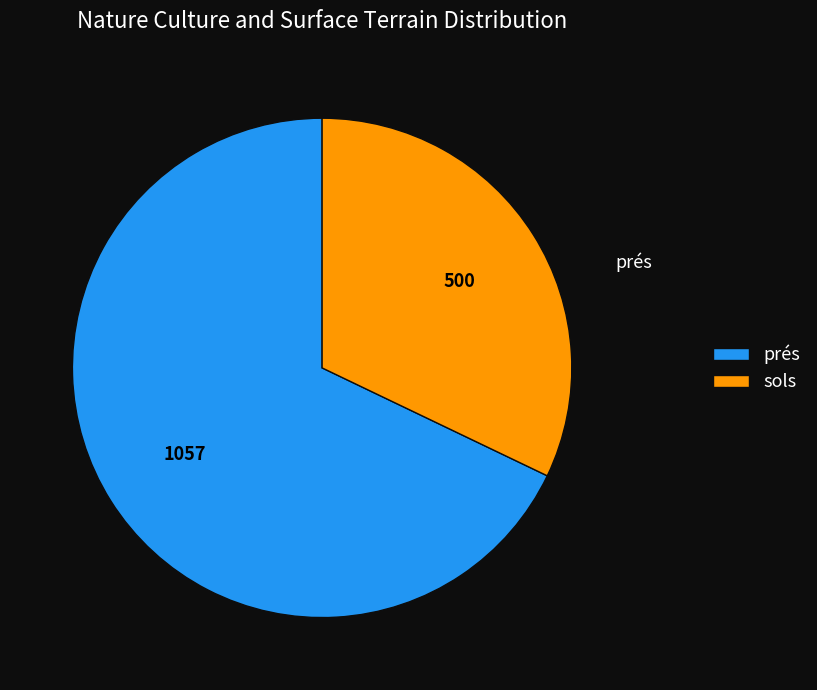

Rank the categories by value from highest to lowest.

prés, sols